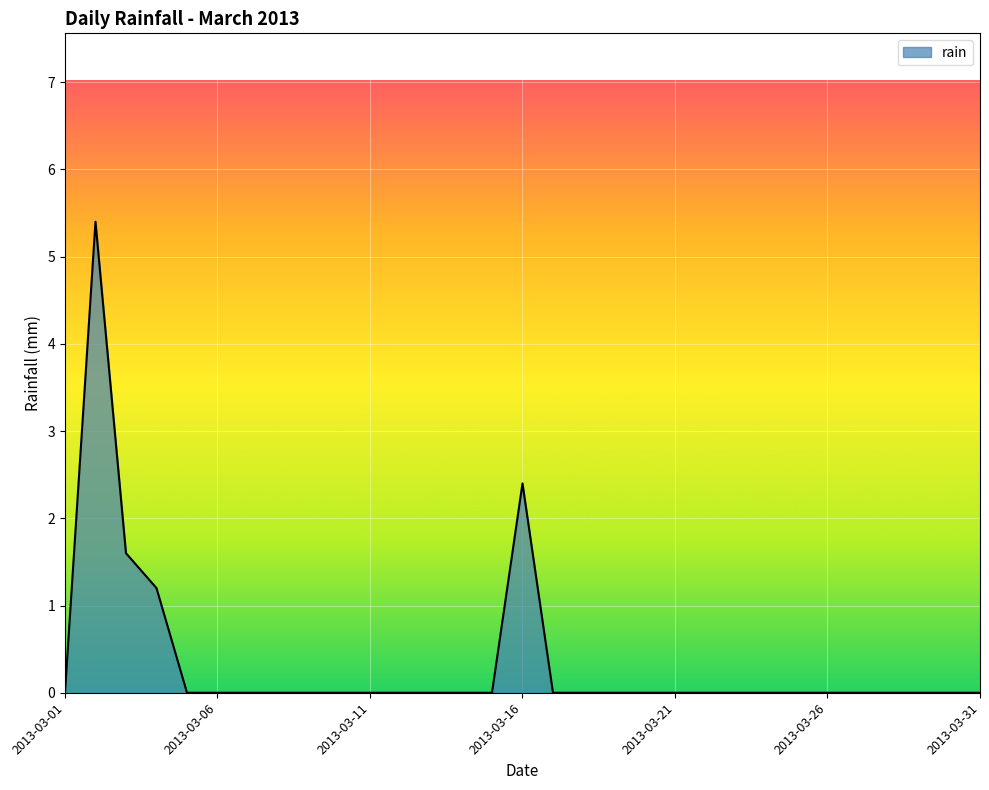

True or false: there are more than 0 points higher than both neighbors.

True